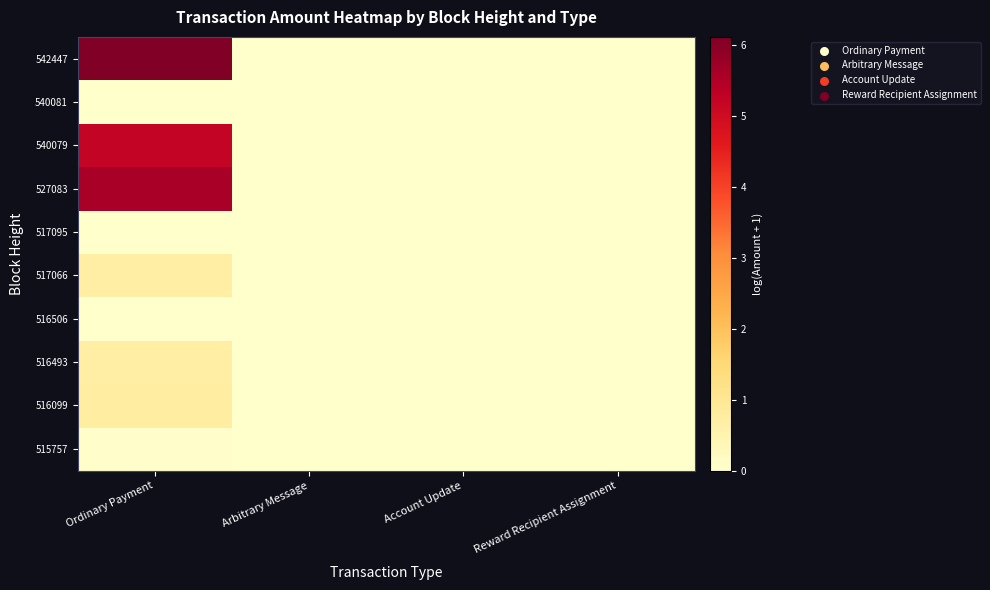

How many series are shown in this chart?

10